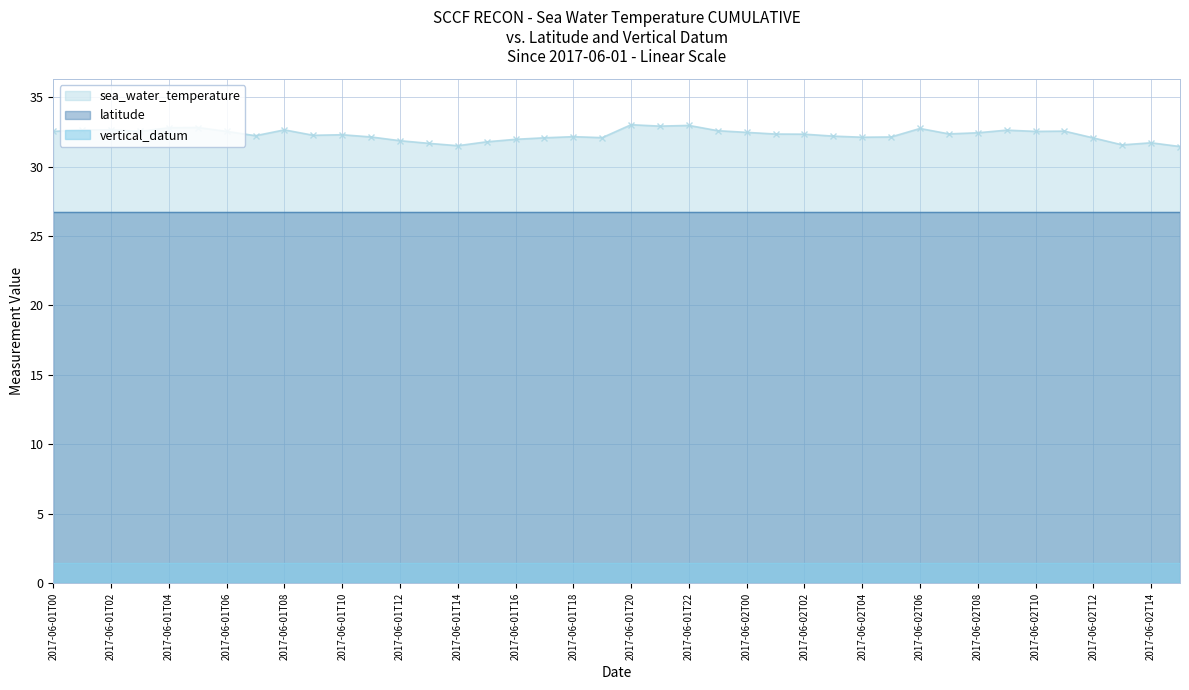

Is it true that sea_water_temperature equals 20.8 at 2017-06-02T13?

False